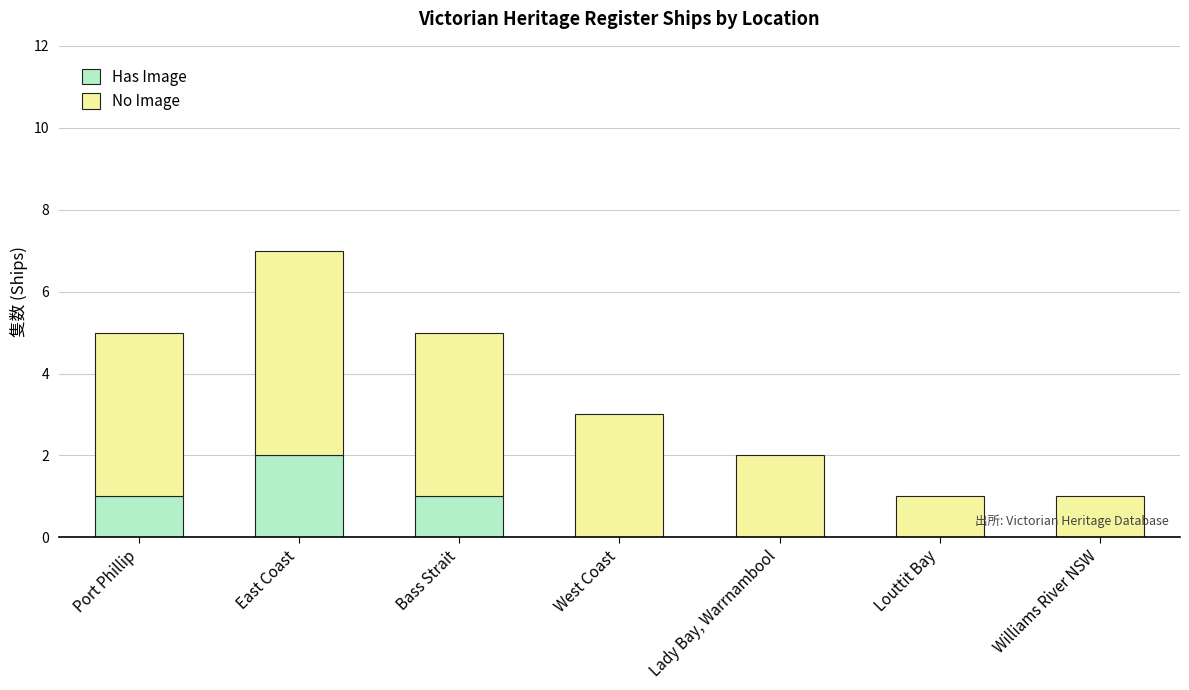

Which category has the highest value in the Has Image series?

East Coast